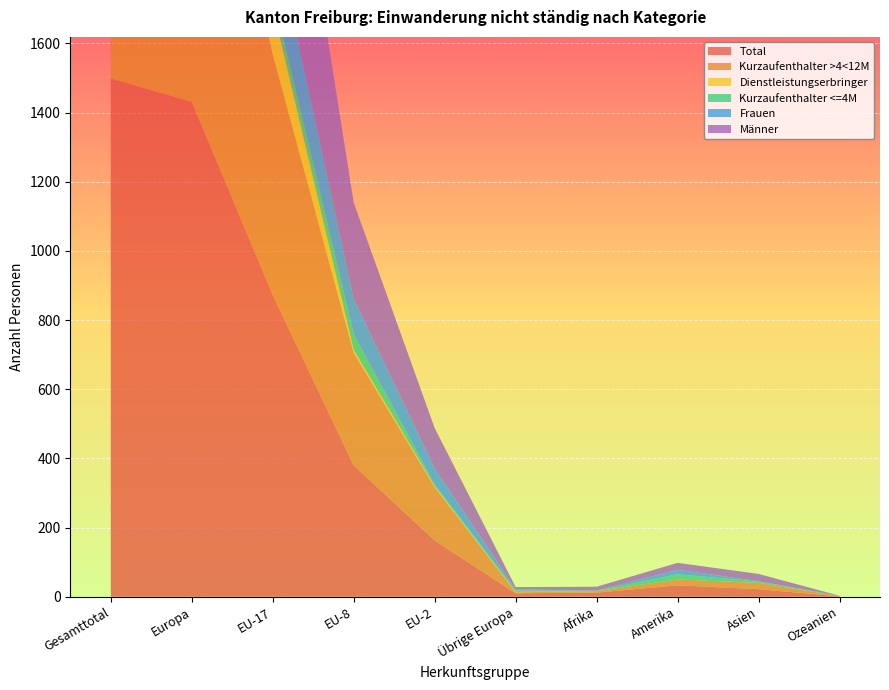

Reading left to right, what are all the values shown in this chart?

Total: 1499	1431	873	380	163	10	12	33	22	1
Kurzaufenthalter >4<12M: 1223	1183	695	326	154	3	4	17	18	1
Dienstleistungserbringer: 150	150	138	8	3	1	0	0	0	0
Kurzaufenthalter <=4M: 115	95	40	46	5	4	1	15	4	0
Frauen: 362	346	196	101	46	3	1	13	1	1
Männer: 1137	1085	677	279	117	7	11	20	21	0